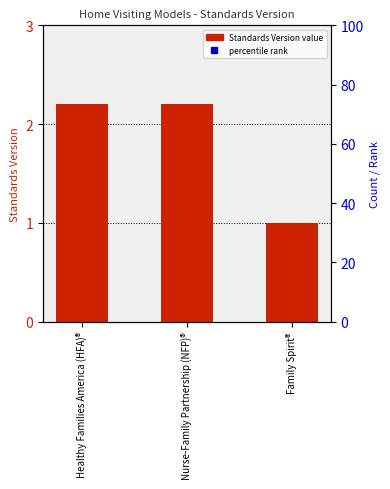

How many categories are shown in the chart?

3